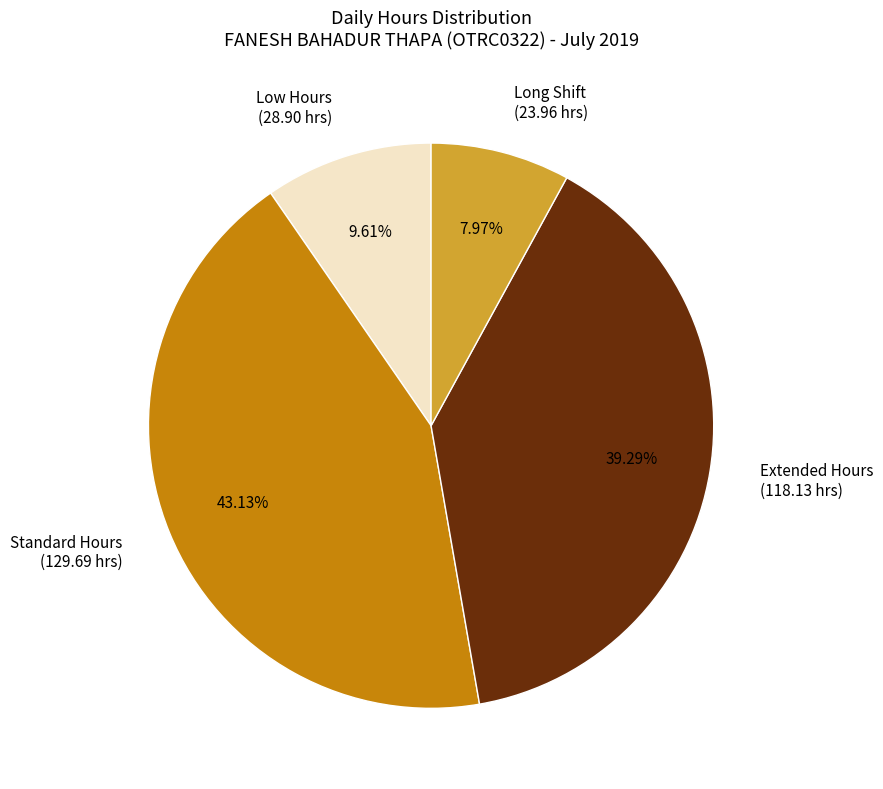

Does Standard Hours (129.69 hrs) account for over 50% of the chart?

No